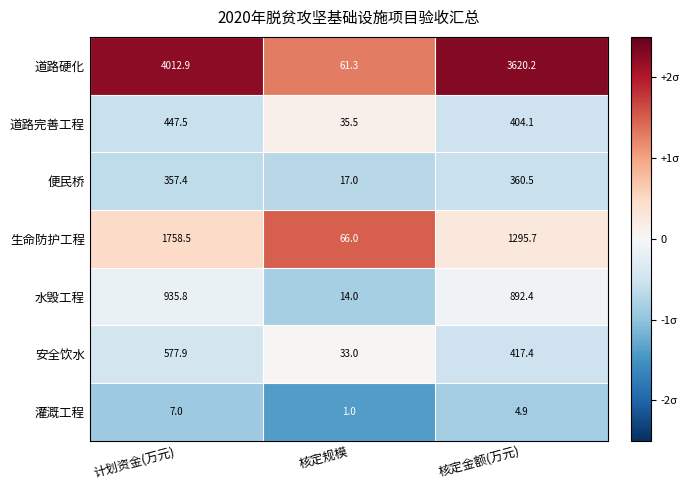

What is the difference between the maximum and minimum values in the 水毁工程 series?

921.8